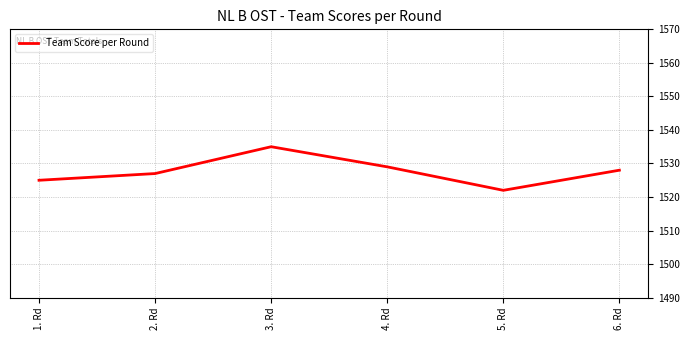

At which category does the chart reach its peak across all series?

3. Rd